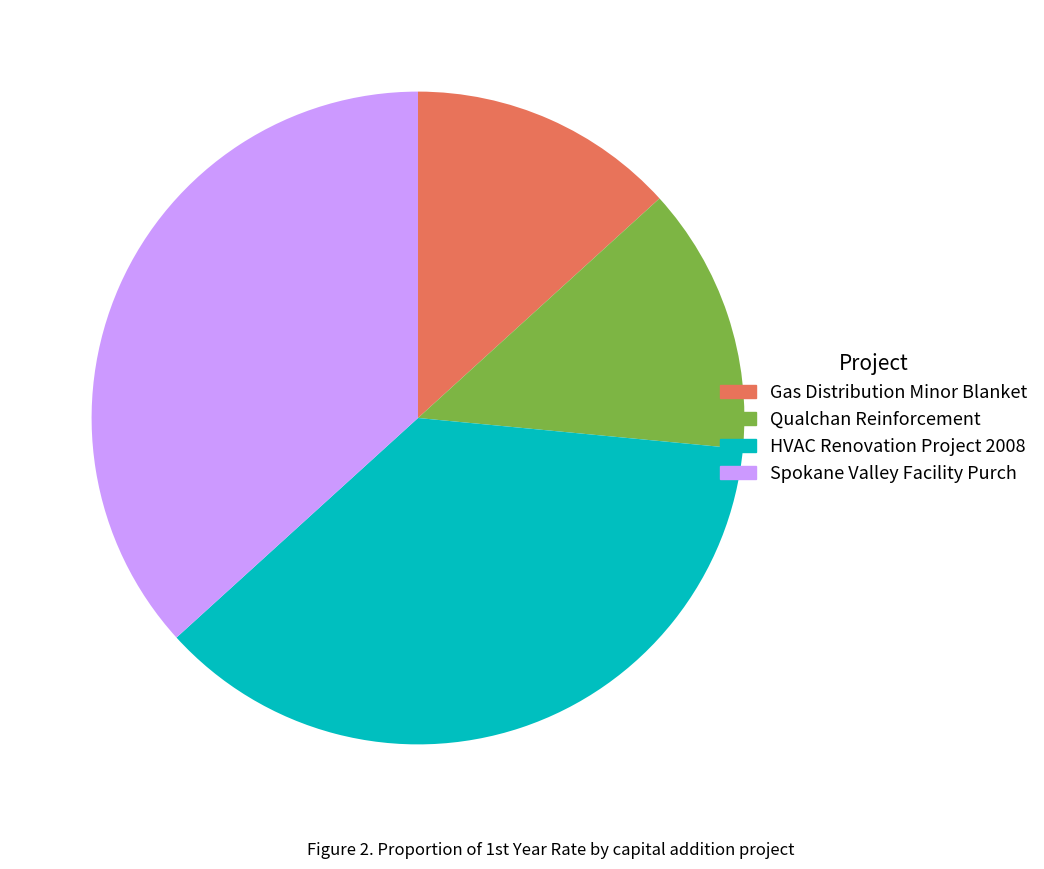

Is it true that Qualchan Reinforcement is 5% of the pie?

False